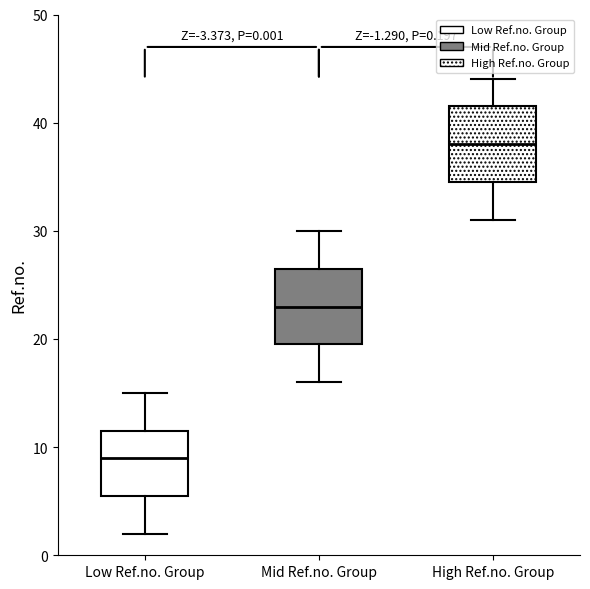

Which box has the highest median line?

High Ref.no. Group